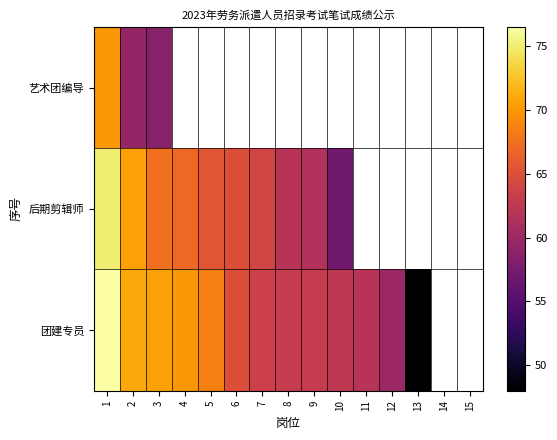

Where is 后期剪辑师 nearest to the value 66?

5